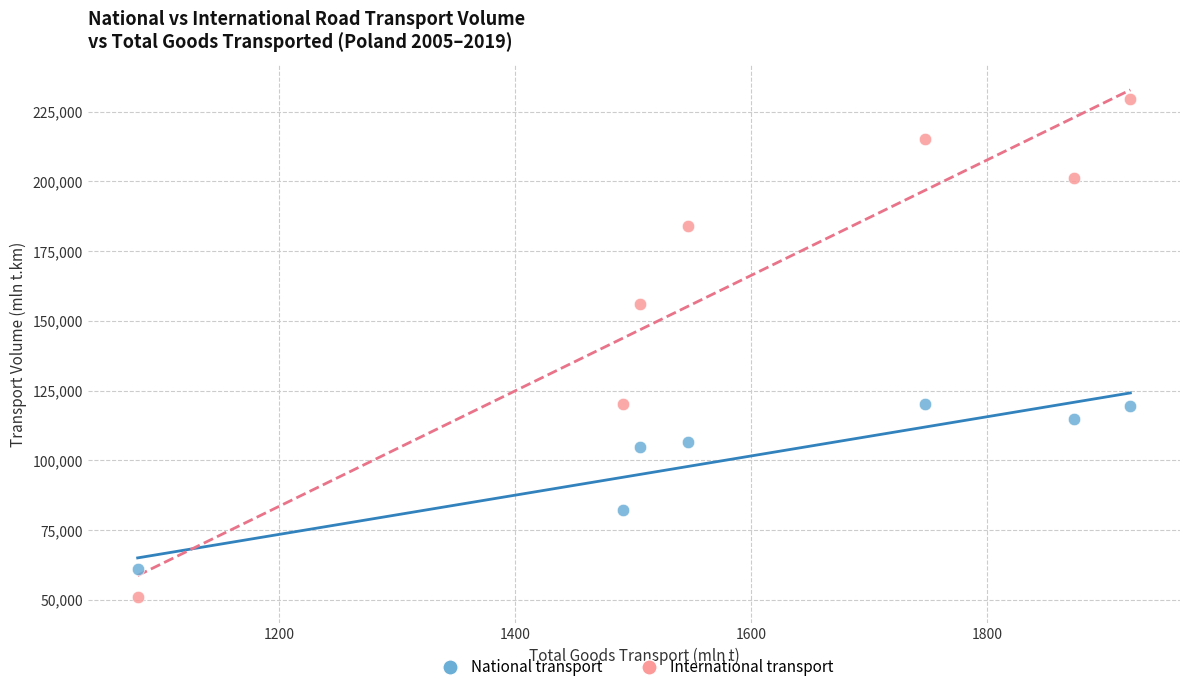

Across all series, what Y value is closest to 140236?

156034